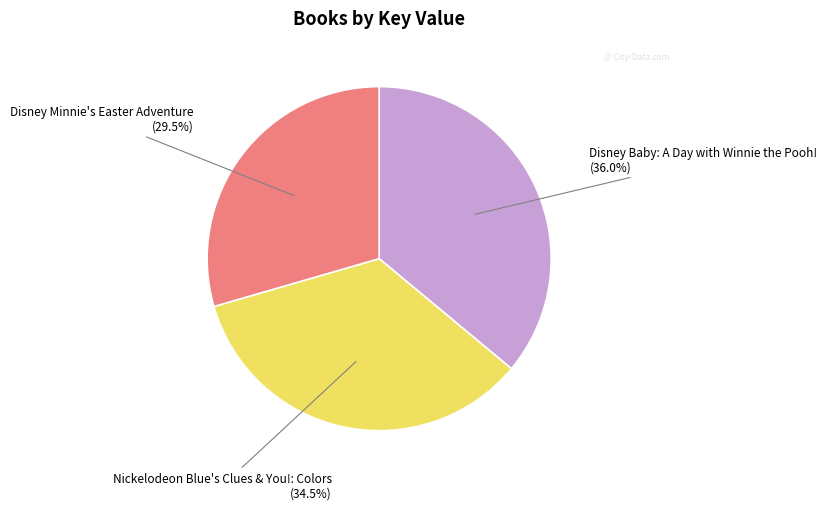

Does any single category account for the majority?

No